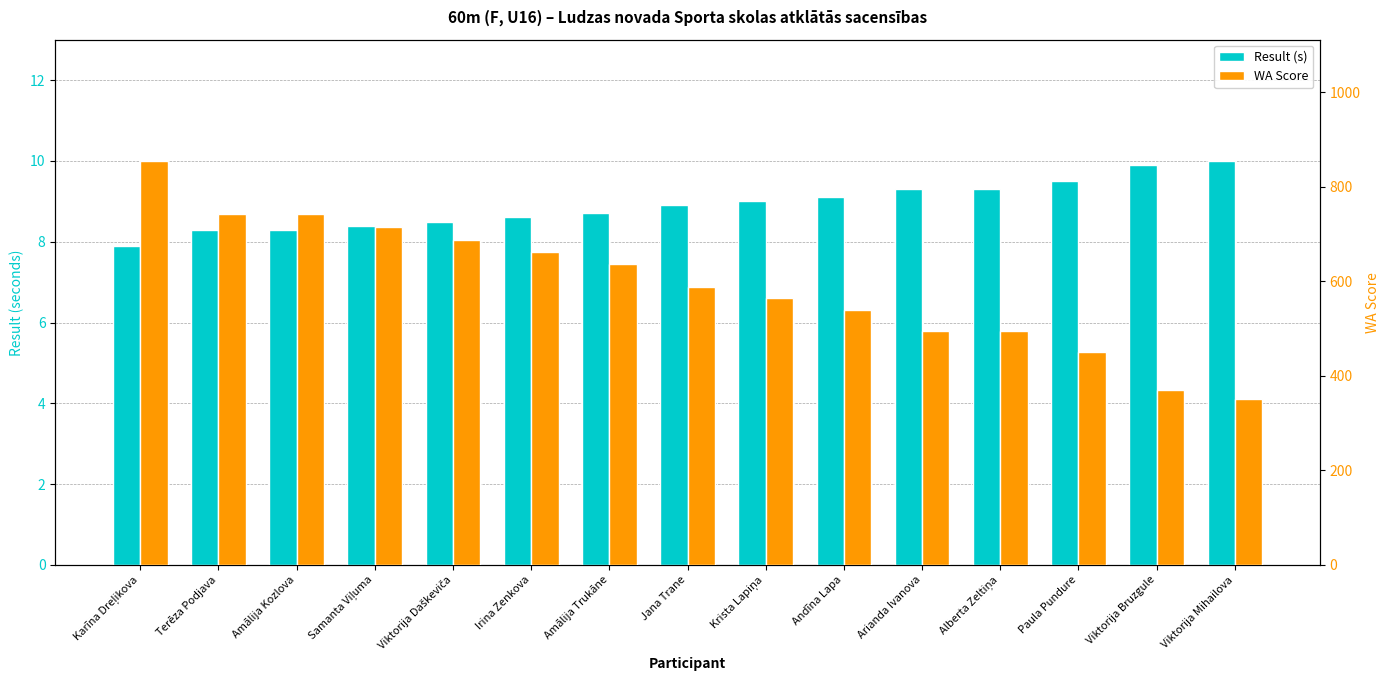

Which series has the largest total across all categories?

WA Score